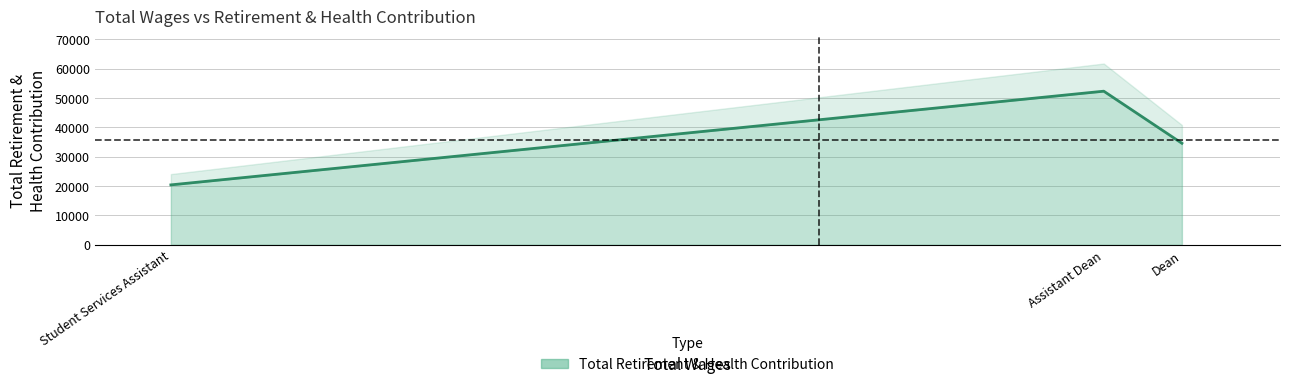

At which label does the data first exceed 34583?

Assistant Dean